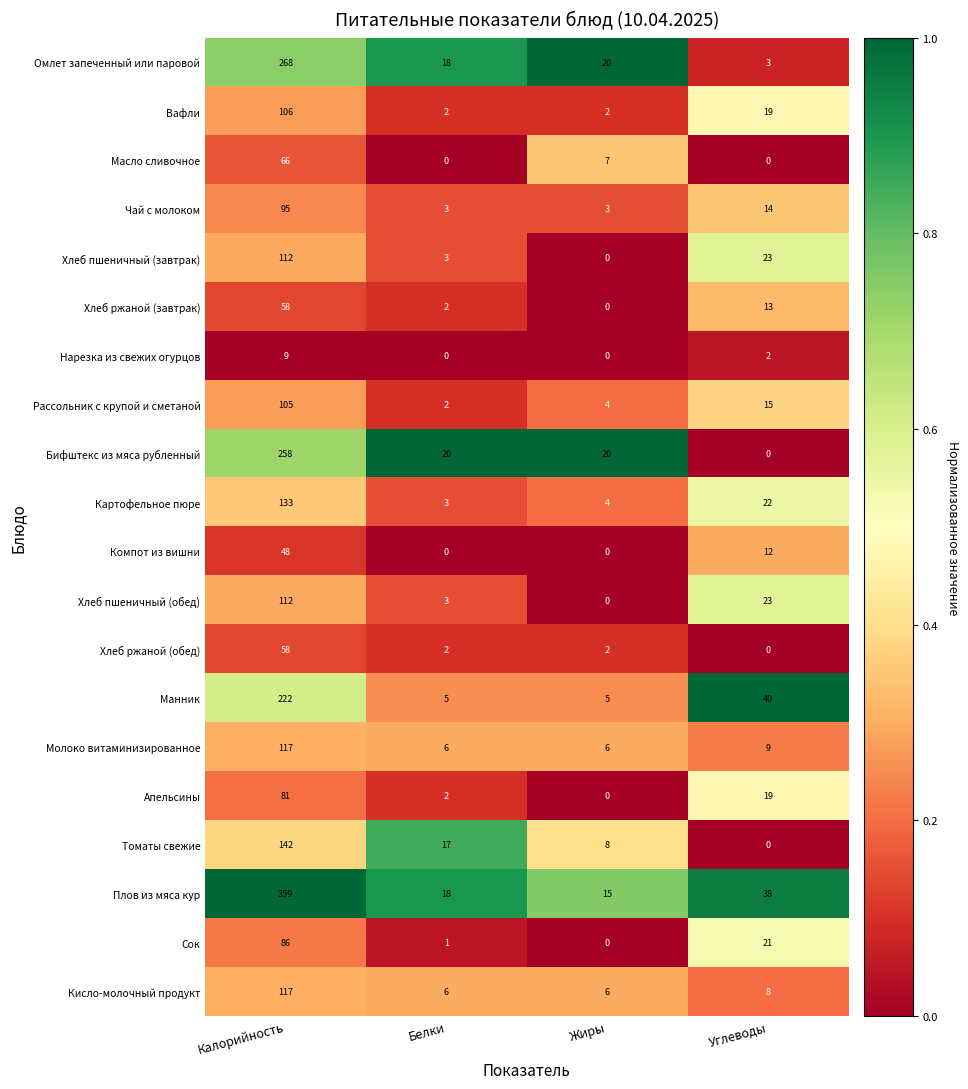

List the labels in order of Рассольник с крупой и сметаной value, smallest first.

Белки, Жиры, Углеводы, Калорийность